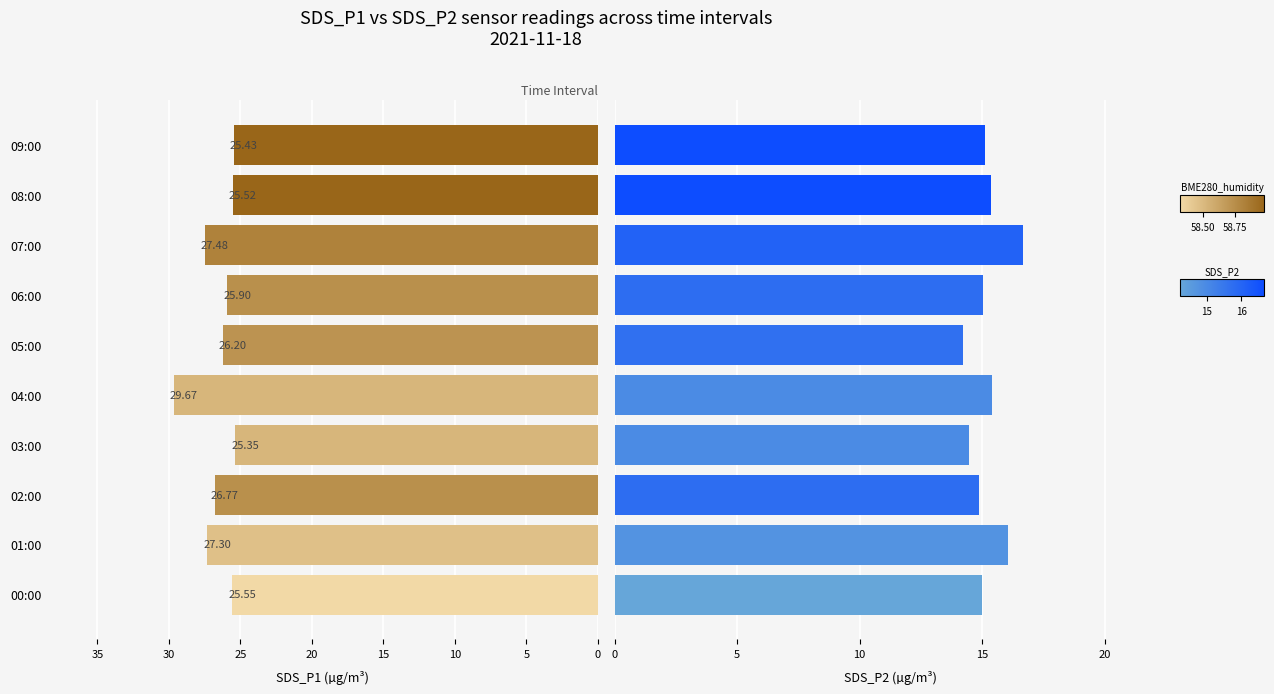

How many distinct data groups are displayed?

2